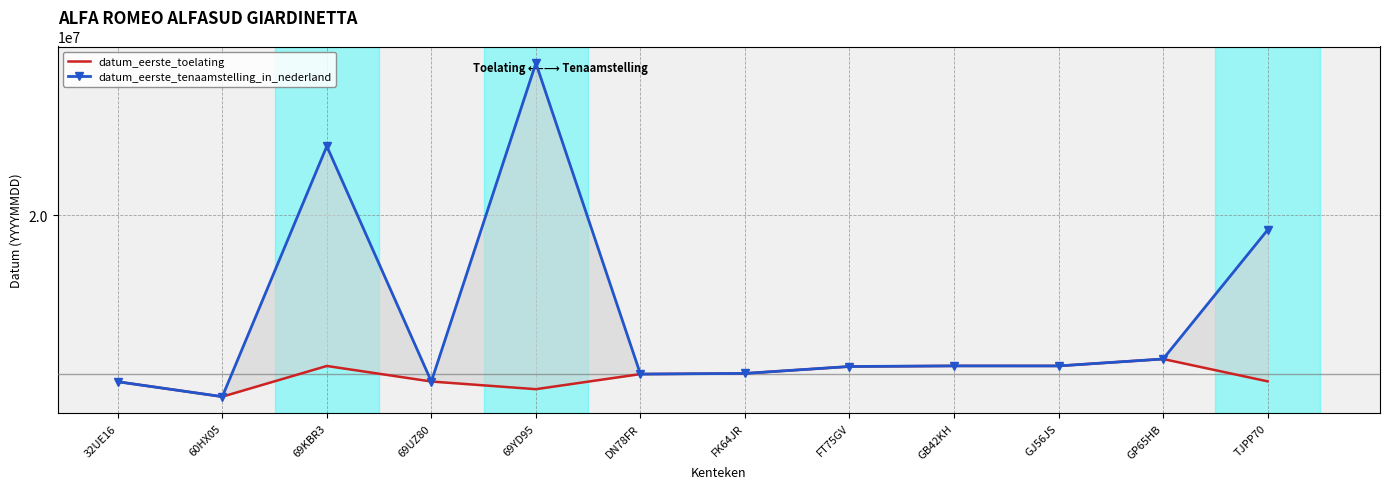

What is the total value across all series at 60HX05?

39520840